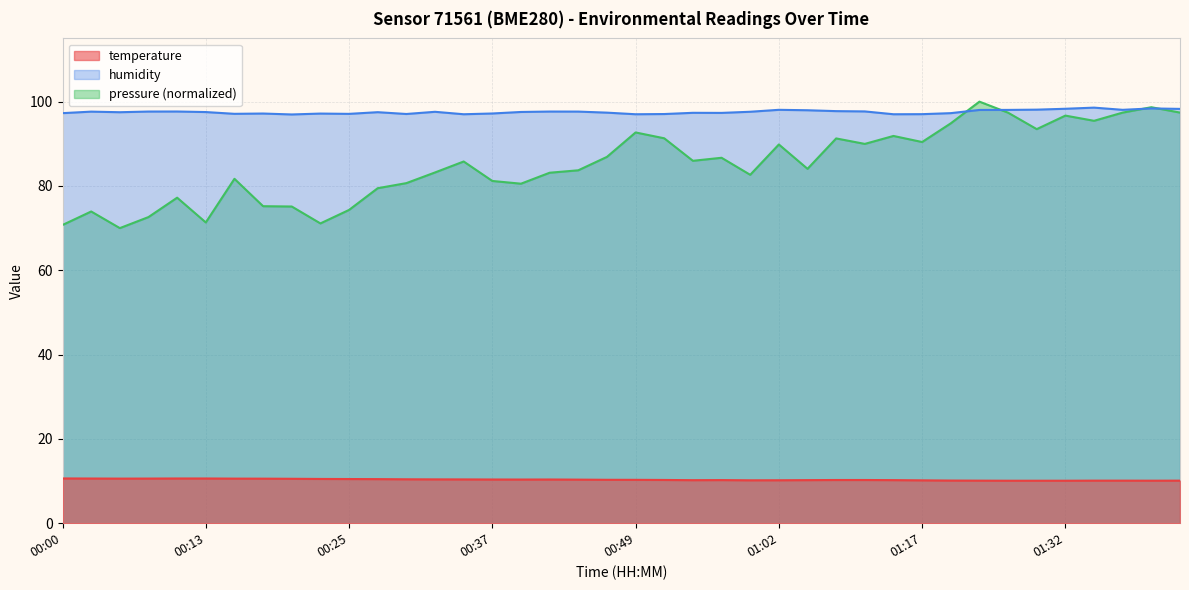

True or false: humidity has more than 1 points higher than both neighbors.

True